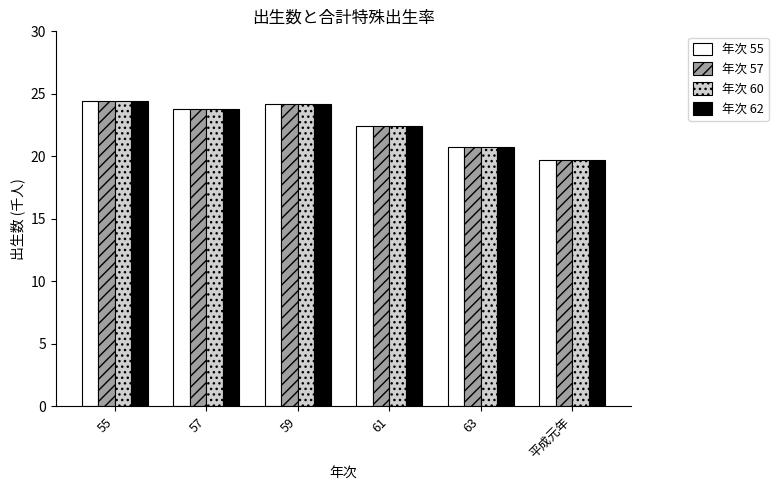

What is the average value of the 年次 55 series?

22.6